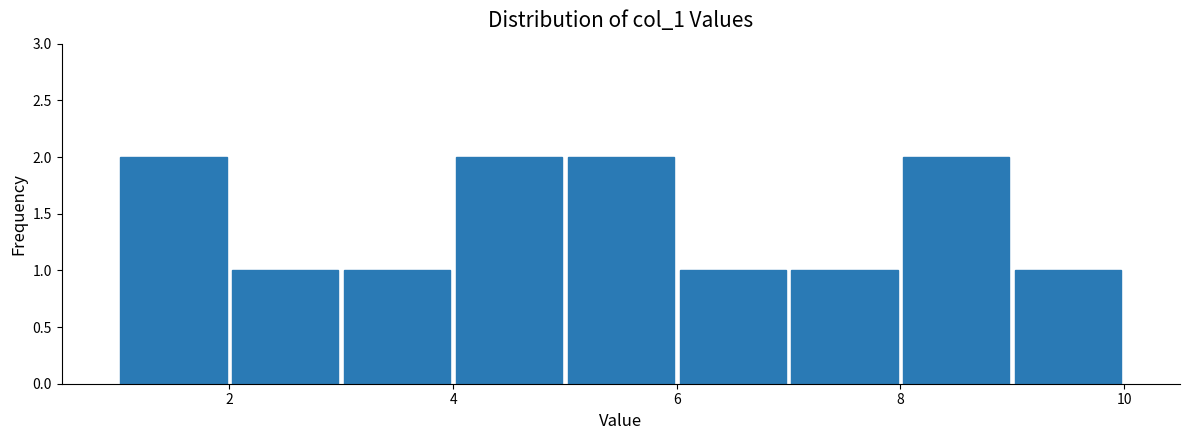

Reading left to right, transcribe this chart: for each bar, give the range it covers on the x-axis and its height. The values are not printed on the chart, so give them approximately, as read against the axis.

1 to 2: 2
2 to 3: 1
3 to 4: 1
4 to 5: 2
5 to 6: 2
6 to 7: 1
7 to 8: 1
8 to 9: 2
9 to 10: 1